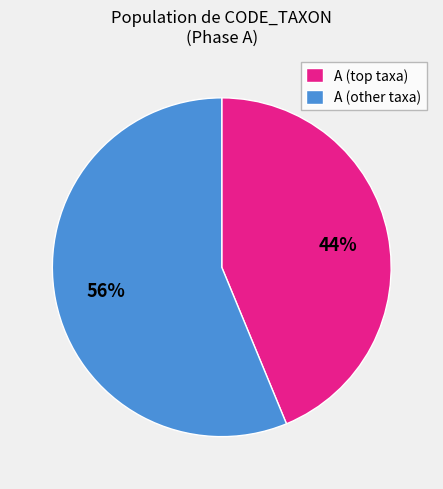

To the nearest percent, what is the difference between the largest and smallest slice percentages?

12%